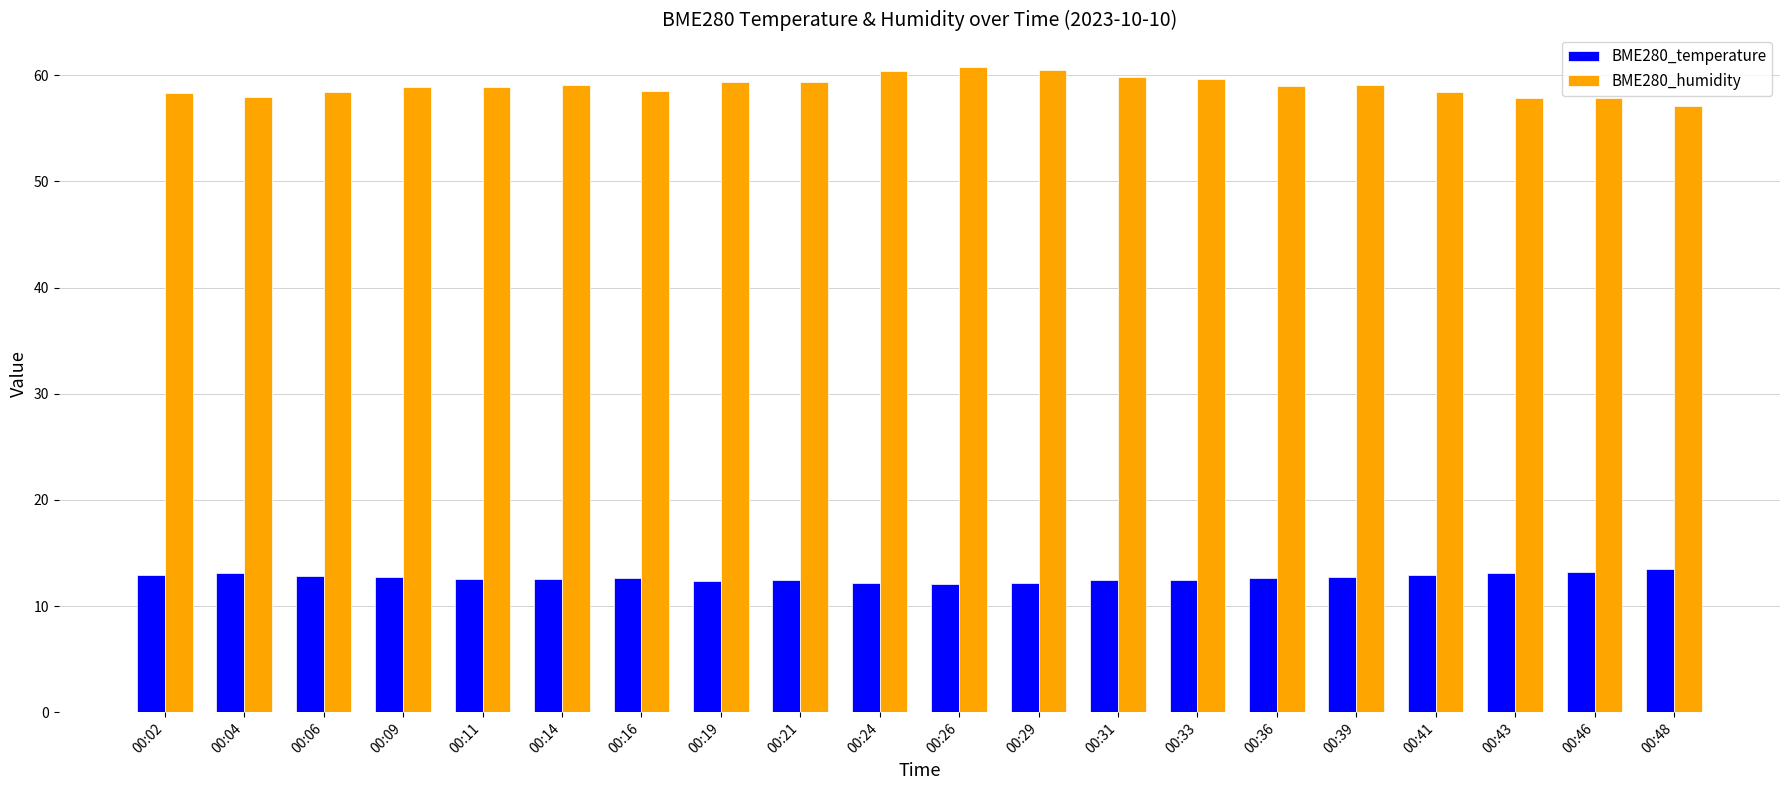

List the series in order of their overall mean, lowest first.

BME280_temperature, BME280_humidity